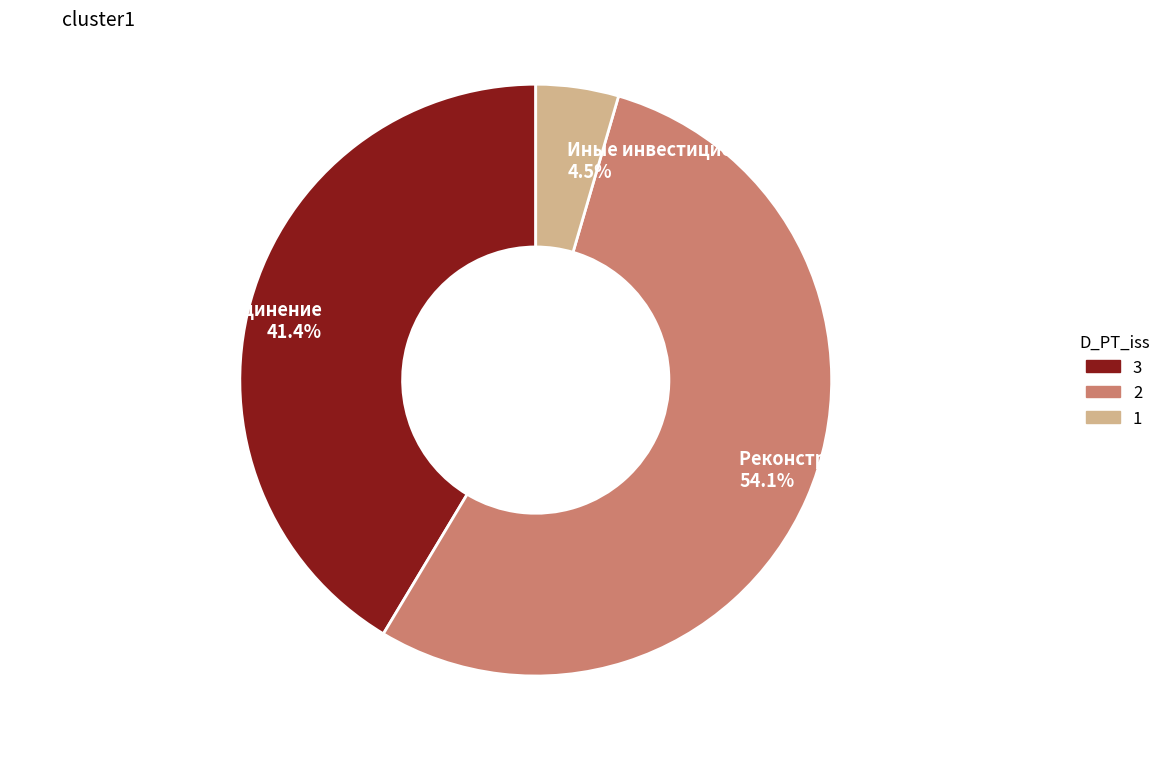

Does Реконструкция, модернизация represent more than half of the total?

Yes